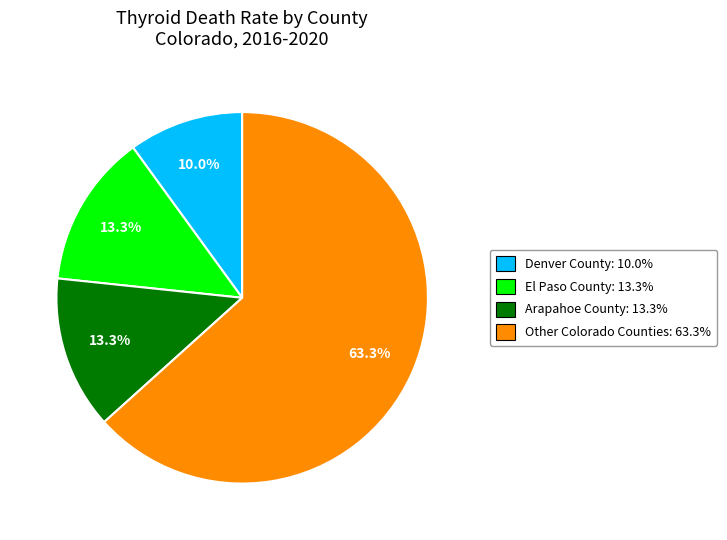

Is there any slice that represents more than half of the pie?

Yes